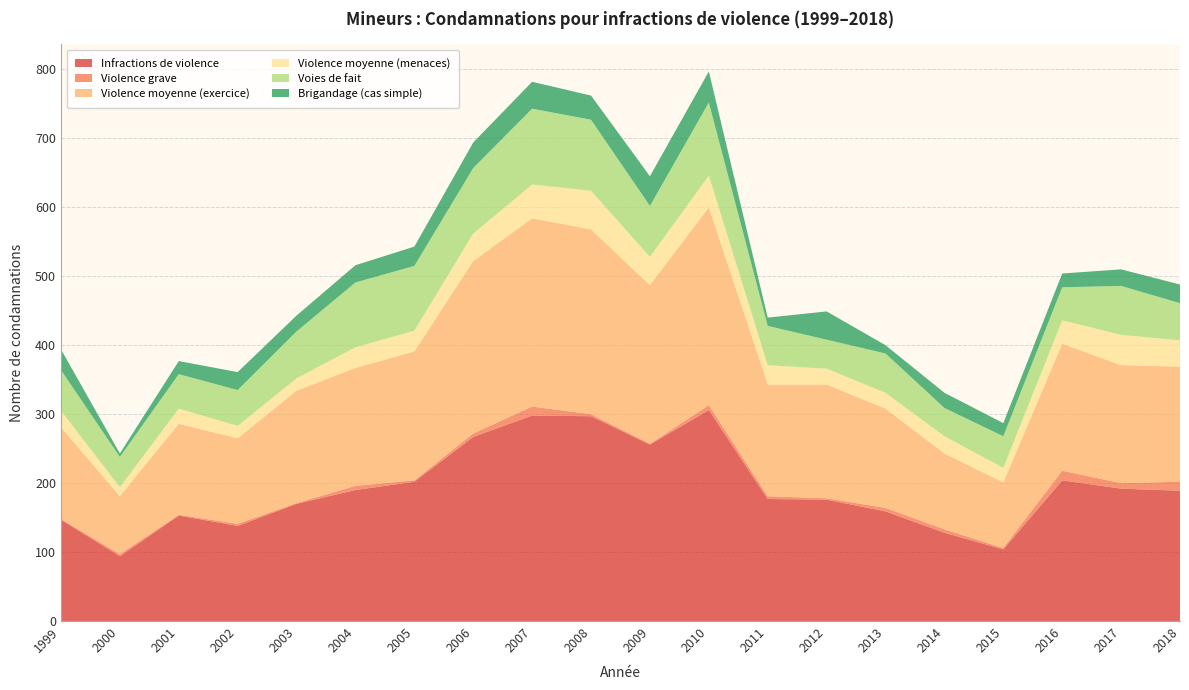

Reading left to right, transcribe all the data shown in this chart.

Infractions de violence: 1999=147	2000=94	2001=153	2002=138	2003=170	2004=190	2005=202	2006=267	2007=298	2008=297	2009=256	2010=306	2011=177	2012=176	2013=159	2014=128	2015=104	2016=204	2017=192	2018=189
Violence grave: 1999=1	2000=3	2001=1	2002=3	2003=1	2004=6	2005=2	2006=5	2007=13	2008=3	2009=1	2010=7	2011=4	2012=2	2013=5	2014=5	2015=2	2016=14	2017=8	2018=13
Violence moyenne (exercice): 1999=133	2000=84	2001=132	2002=124	2003=163	2004=171	2005=187	2006=250	2007=273	2008=268	2009=230	2010=287	2011=162	2012=165	2013=144	2014=110	2015=95	2016=184	2017=171	2018=167
Violence moyenne (menaces): 1999=24	2000=13	2001=22	2002=18	2003=18	2004=30	2005=30	2006=40	2007=49	2008=56	2009=41	2010=46	2011=28	2012=23	2013=23	2014=25	2015=21	2016=34	2017=44	2018=38
Voies de fait: 1999=59	2000=44	2001=50	2002=52	2003=68	2004=94	2005=94	2006=95	2007=110	2008=103	2009=74	2010=106	2011=57	2012=42	2013=57	2014=41	2015=46	2016=48	2017=71	2018=54
Brigandage (cas simple): 1999=30	2000=5	2001=19	2002=26	2003=23	2004=25	2005=28	2006=37	2007=39	2008=35	2009=43	2010=45	2011=12	2012=41	2013=12	2014=22	2015=19	2016=20	2017=24	2018=27